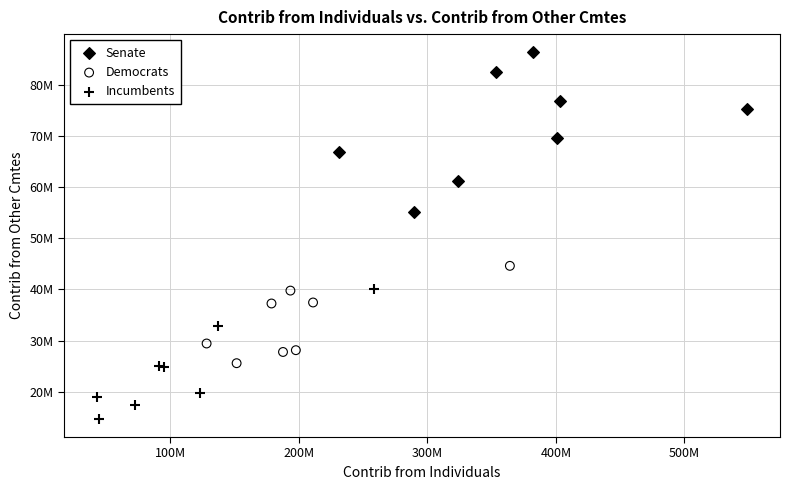

Which series has the largest Y range (max minus min)?

Senate